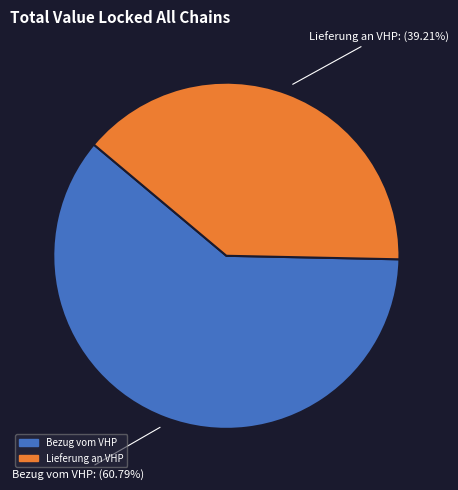

Does any single category account for the majority?

Yes